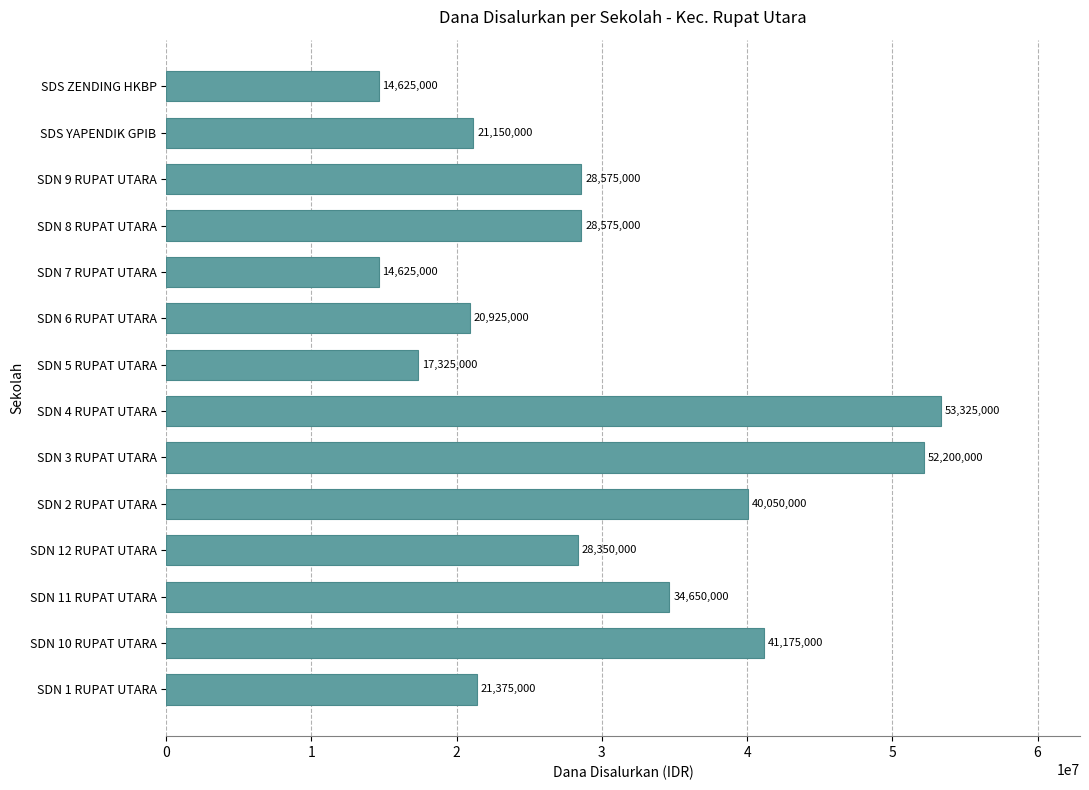

Which has a higher value, SDN 2 RUPAT UTARA or SDN 11 RUPAT UTARA?

SDN 2 RUPAT UTARA